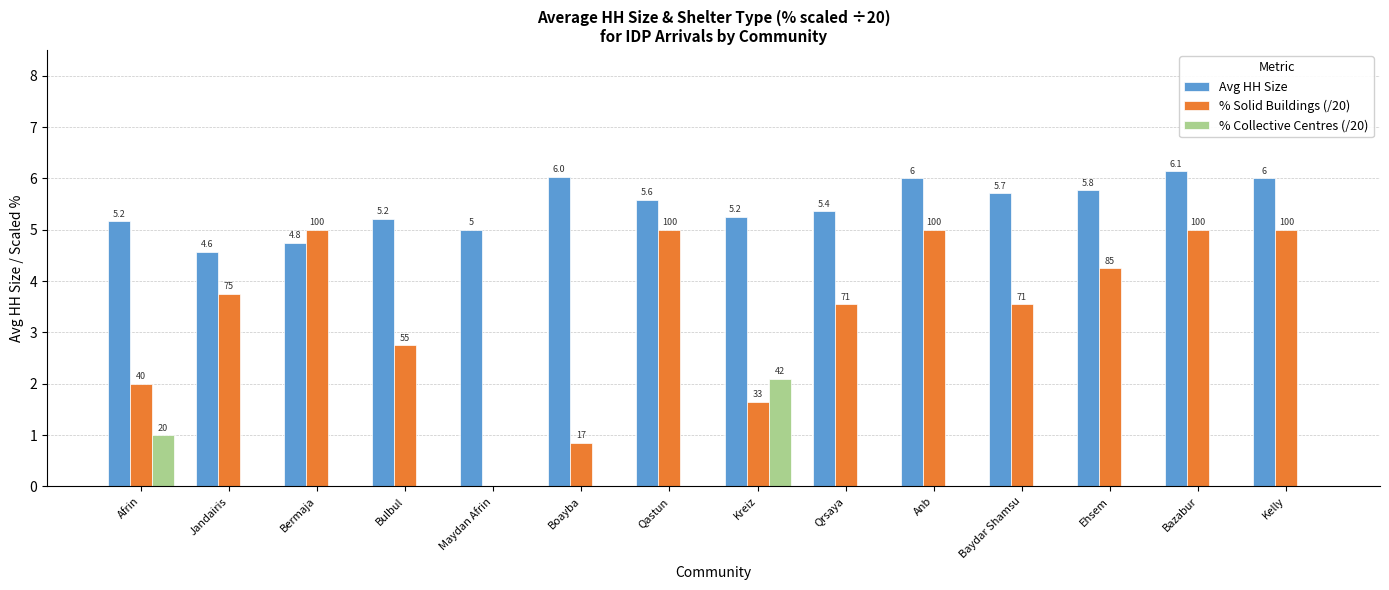

True or false: % Solid Buildings (/20) has a value of 3.8 at Jandairis.

True